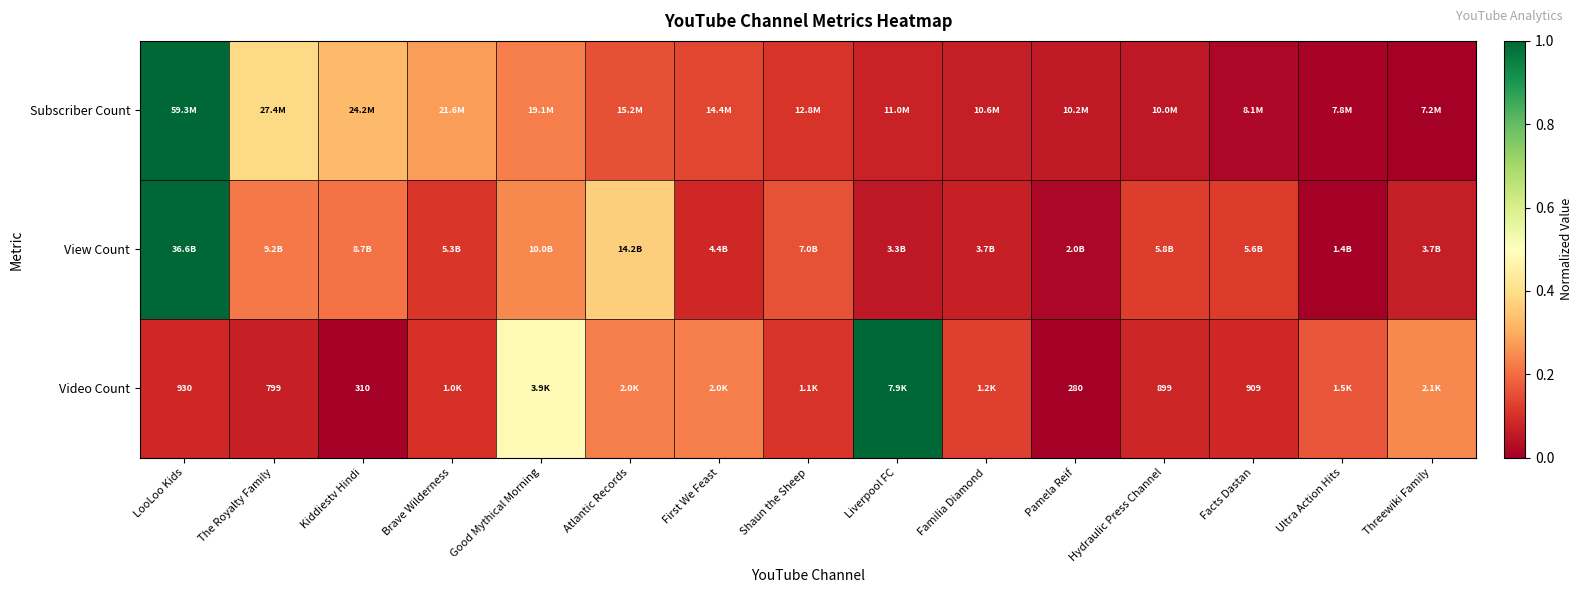

Is the value of View Count at Ultra Action Hits greater than the value of Subscriber Count at Good Mythical Morning?

No